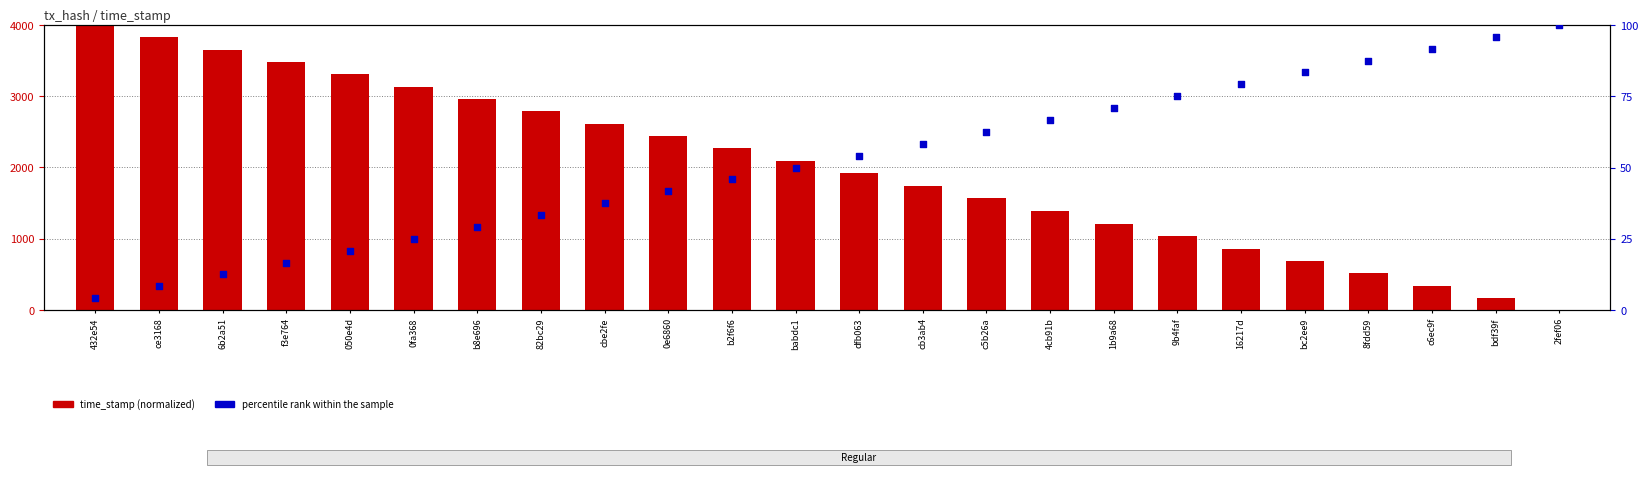

What are all the series names shown in the legend?

time_stamp (normalized), percentile rank within the sample